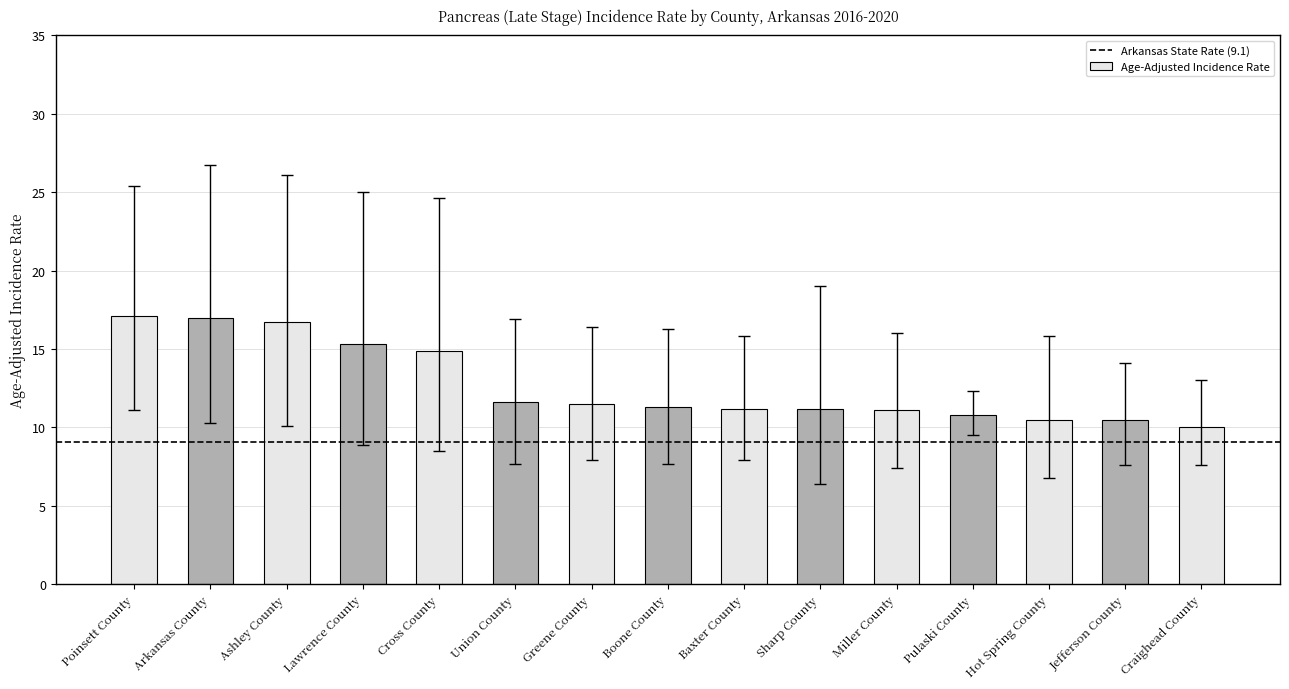

Read the value at Union County.

11.6